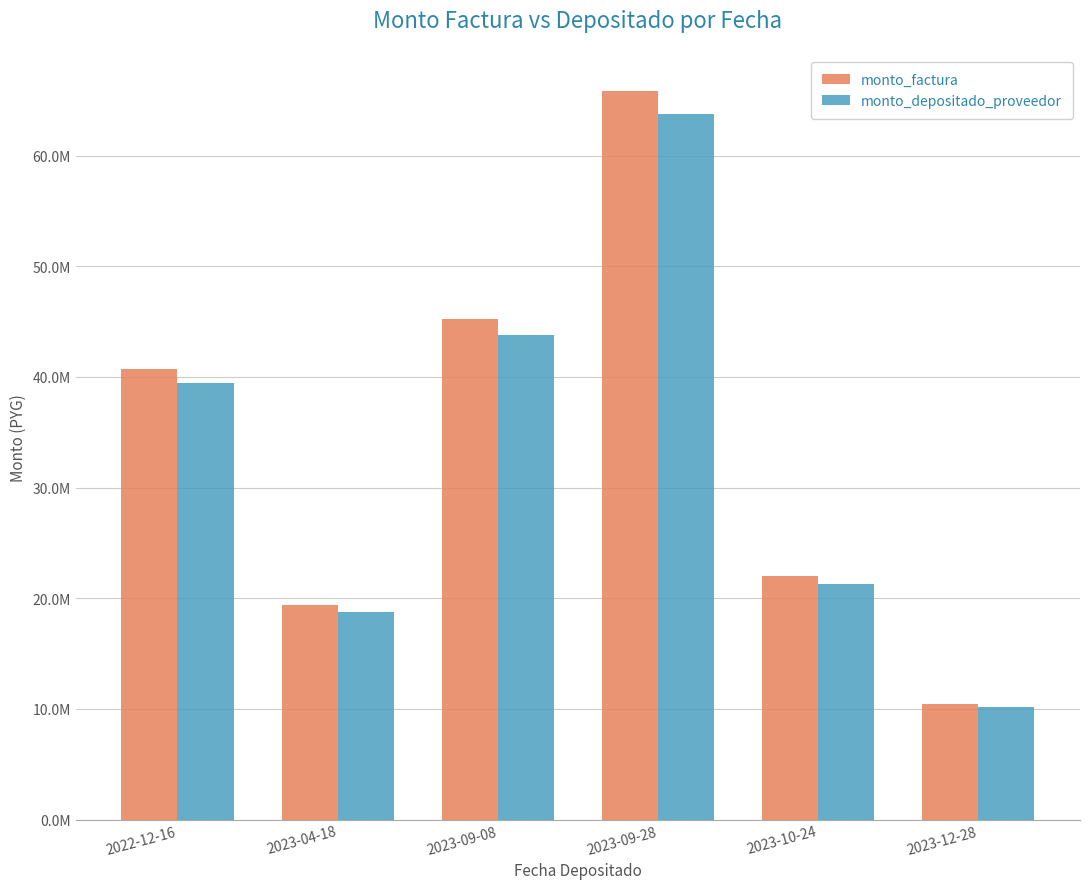

What is the average value of the monto_depositado_proveedor series?

32848385